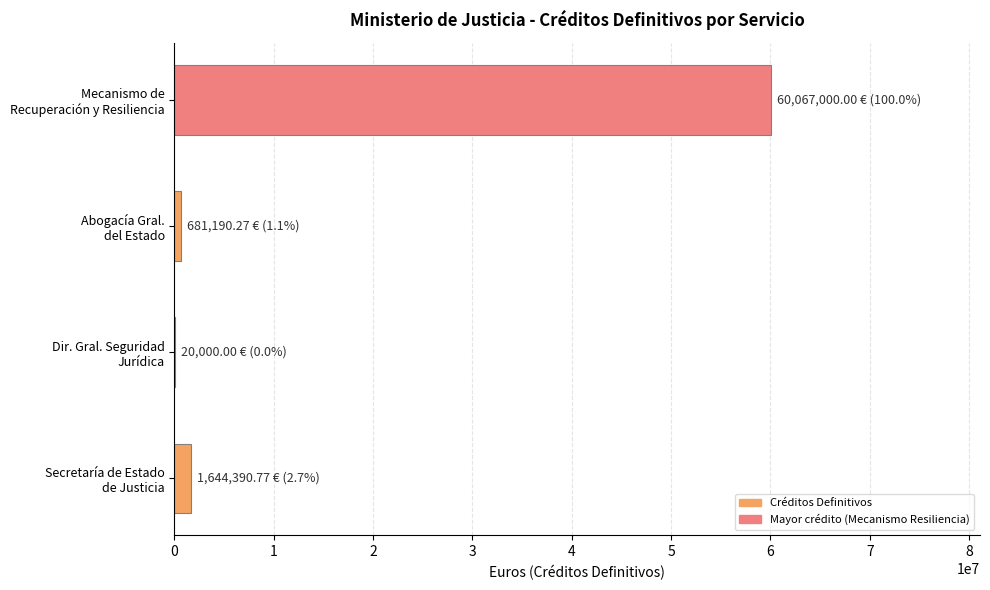

What is the sum of all values?

62412581.0